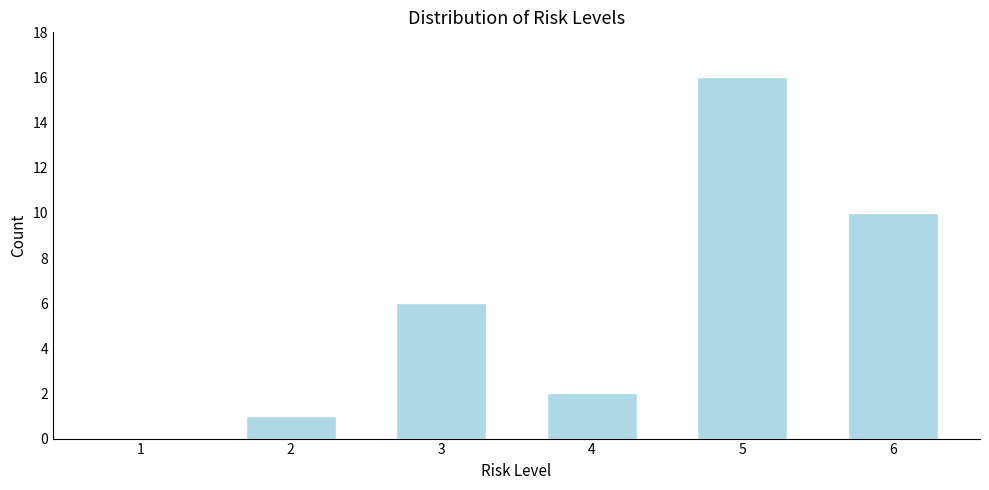

Reading left to right, transcribe all the data shown in this chart.

1=0	2=1	3=6	4=2	5=16	6=10